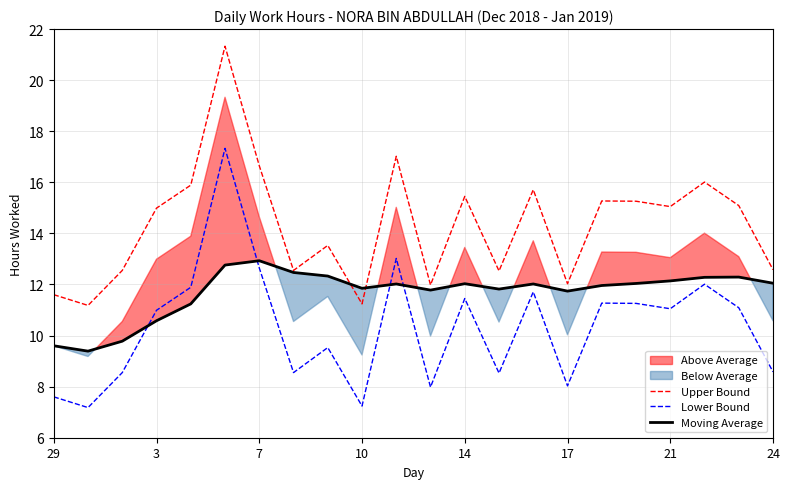

True or false: Moving Average and Upper Bound intersect in this chart.

True